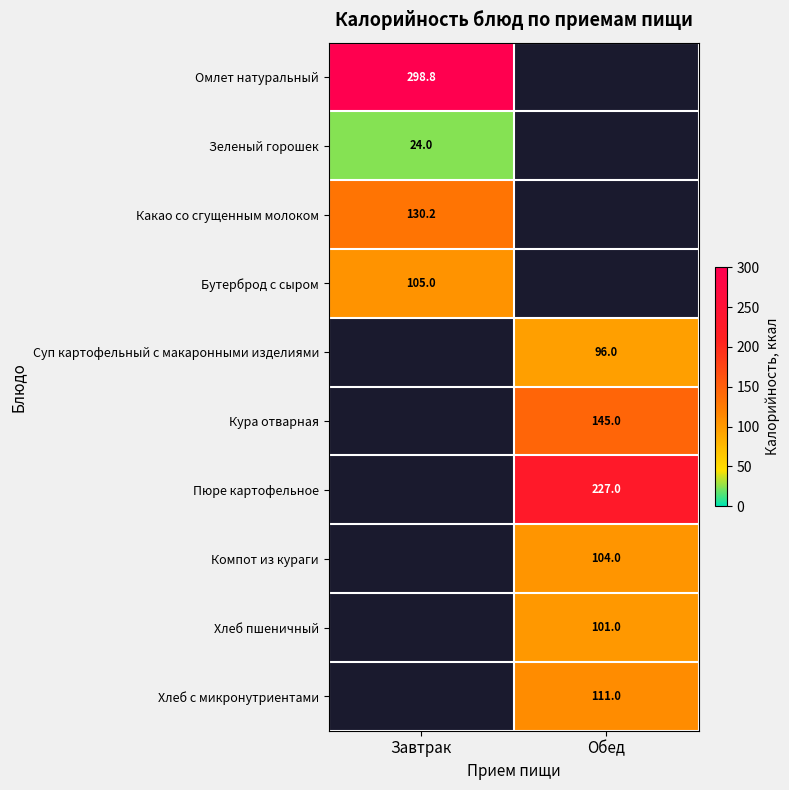

At which category does the chart reach its minimum across all series?

Завтрак